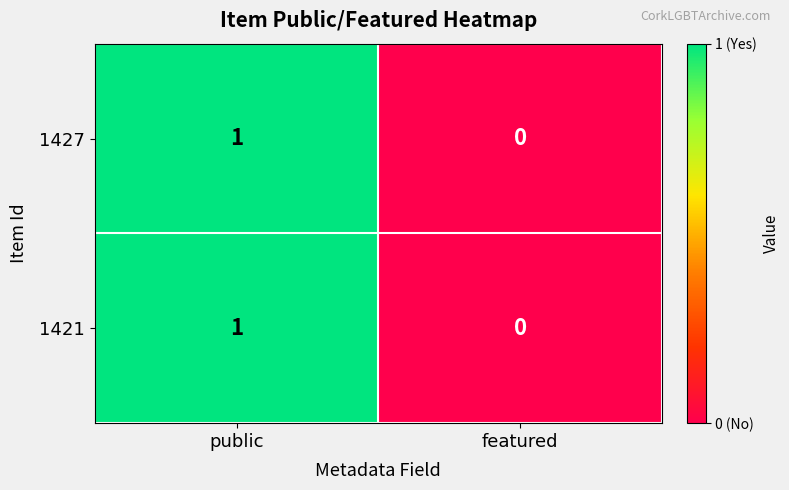

Is the value of 1427 at public greater than the value of 1421 at featured?

Yes